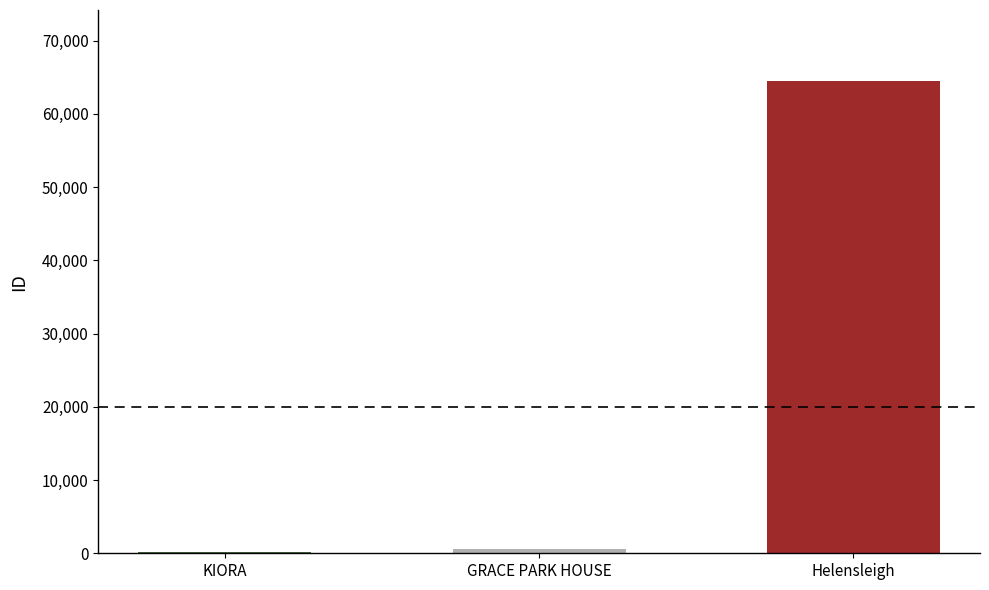

Where is the data nearest to the value 32328?

GRACE PARK HOUSE